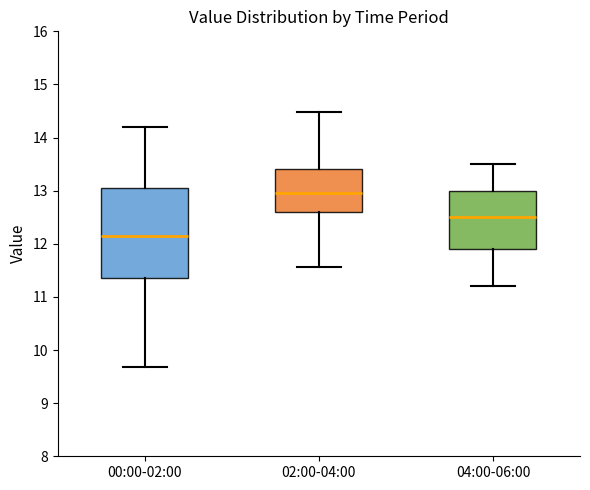

Reading left to right, read every box against the y-axis: the position of its median line, the range the box covers, and the ends of its whiskers. The values are not printed on the chart, so give them approximately, as read against the axis.

00:00-02:00: median 12.2, box 11.4 to 13.1, whiskers 9.7 to 14.2
02:00-04:00: median 13.0, box 12.6 to 13.4, whiskers 11.6 to 14.5
04:00-06:00: median 12.5, box 11.9 to 13.0, whiskers 11.2 to 13.5